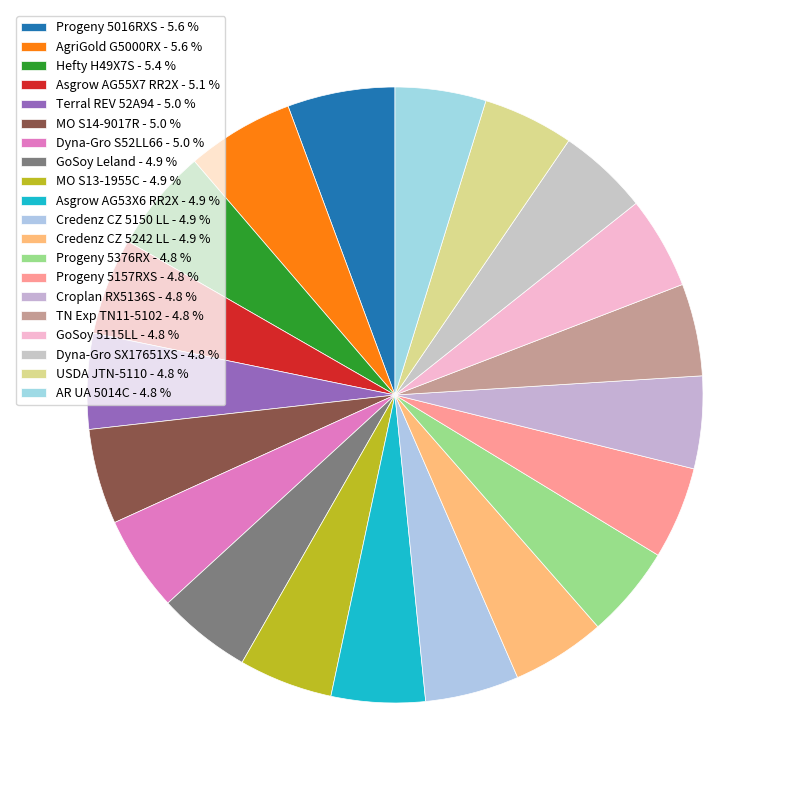

How many slices are in this pie chart?

20